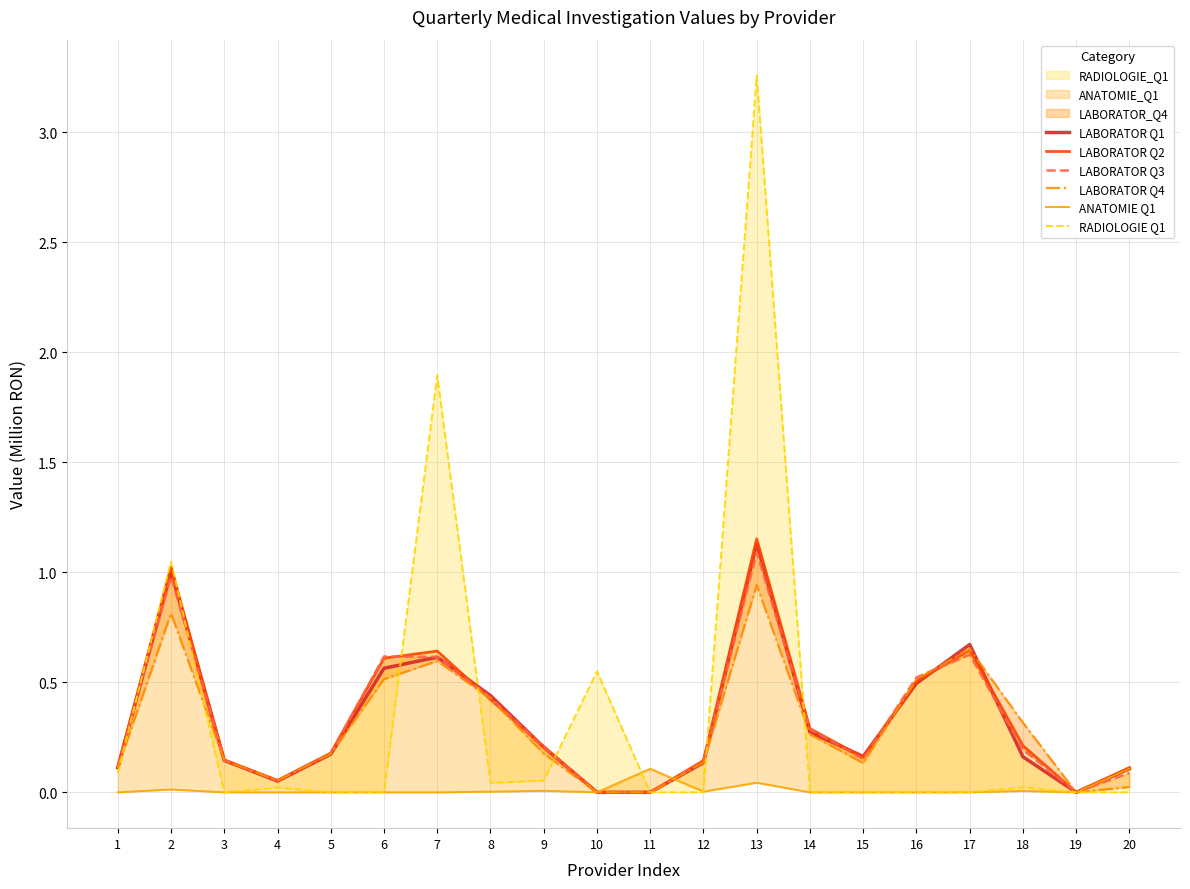

Reading right to left, transcribe all the data shown in this chart.

LABORATOR Q1: 20=0.1	19=0.0	18=0.2	17=0.7	16=0.5	15=0.2	14=0.3	13=1.1	12=0.1	11=0.0	10=0.0	9=0.2	8=0.4	7=0.6	6=0.6	5=0.2	4=0.1	3=0.1	2=1.0	1=0.1
LABORATOR Q2: 20=0.1	19=0.0	18=0.2	17=0.6	16=0.5	15=0.2	14=0.3	13=1.2	12=0.1	11=0.0	10=0.0	9=0.2	8=0.4	7=0.6	6=0.6	5=0.2	4=0.1	3=0.1	2=1.0	1=0.1
LABORATOR Q3: 20=0.1	19=0.0	18=0.2	17=0.6	16=0.5	15=0.2	14=0.3	13=1.1	12=0.1	11=0.0	10=0.0	9=0.2	8=0.4	7=0.6	6=0.6	5=0.2	4=0.1	3=0.1	2=1.0	1=0.1
LABORATOR Q4: 20=0.0	19=0.0	18=0.3	17=0.7	16=0.5	15=0.1	14=0.3	13=0.9	12=0.1	11=0.0	10=0.0	9=0.2	8=0.4	7=0.6	6=0.5	5=0.2	4=0.1	3=0.1	2=0.8	1=0.1
ANATOMIE Q1: 20=0.1	19=0.0	18=0.0	17=0.0	16=0.0	15=0.0	14=0.0	13=0.0	12=0.0	11=0.1	10=0.0	9=0.0	8=0.0	7=0.0	6=0.0	5=0.0	4=0.0	3=0.0	2=0.0	1=0.0
RADIOLOGIE Q1: 20=0.0	19=0.0	18=0.0	17=0.0	16=0.0	15=0.0	14=0.0	13=3.3	12=0.0	11=0.0	10=0.5	9=0.1	8=0.0	7=1.9	6=0.0	5=0.0	4=0.0	3=0.0	2=1.0	1=0.1